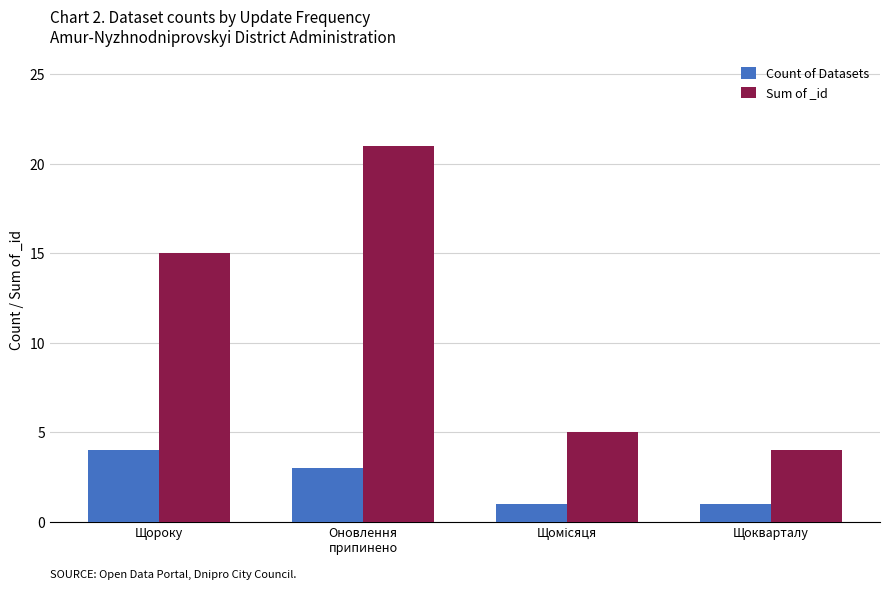

What are all the series names shown in the legend?

Count of Datasets, Sum of _id